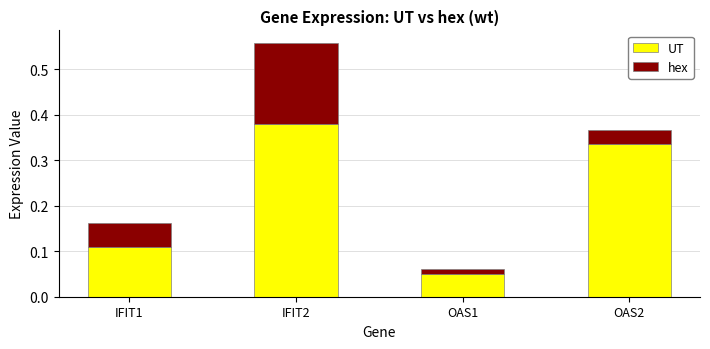

Are the bars grouped side by side (vs. stacked)?

No